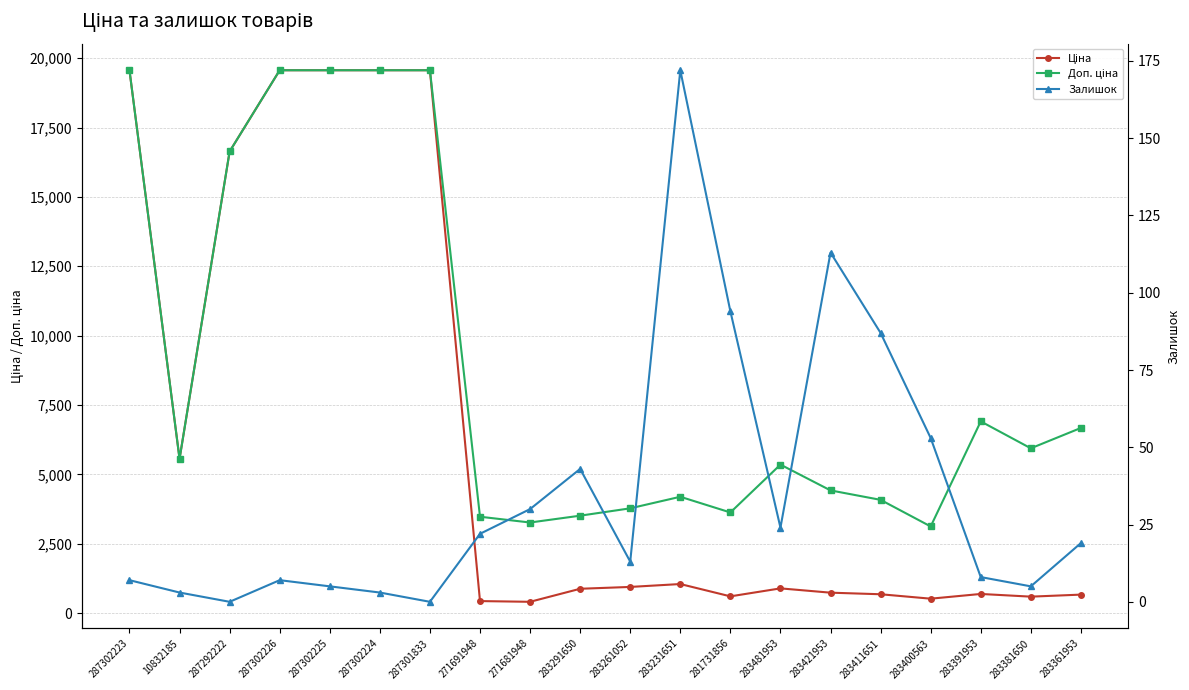

At which category does the chart reach its minimum across all series?

287292222